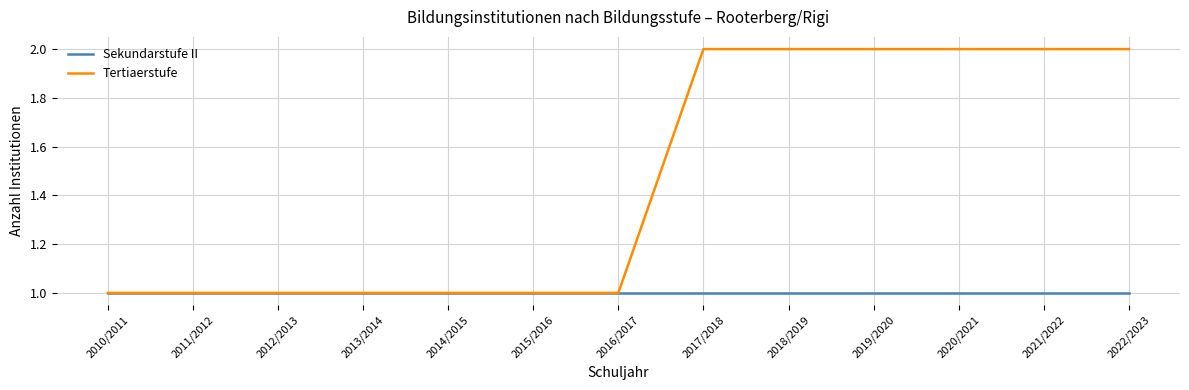

Which series has the widest spread of values?

Tertiaerstufe